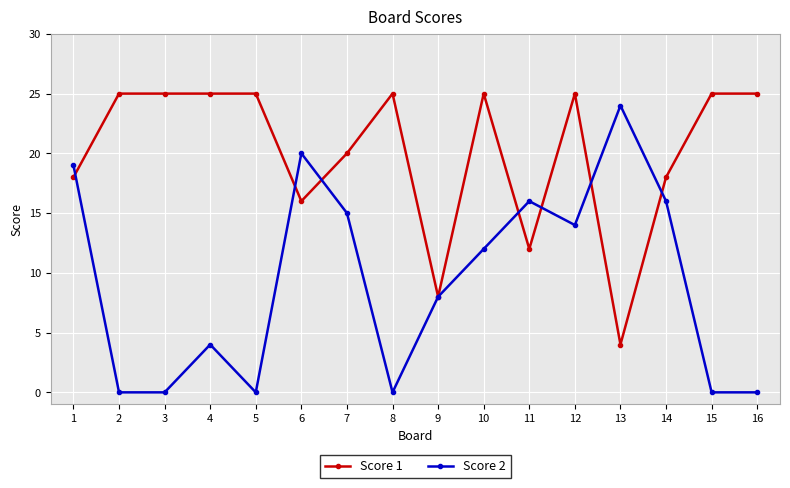

True or false: Score 1 has more than 1 points higher than both neighbors.

True